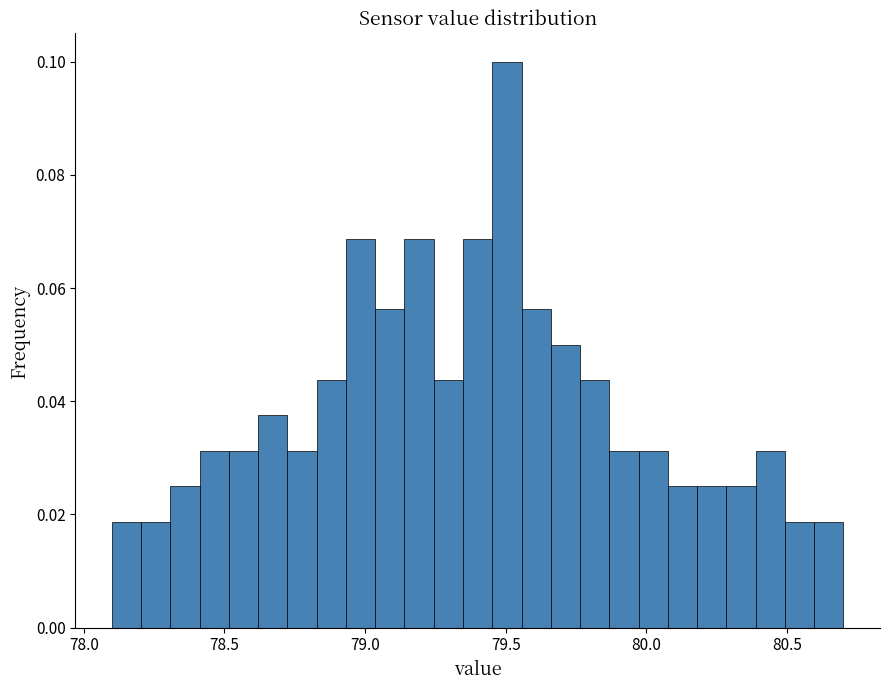

Around what value on the x-axis is the tallest bar? Give the approximate position of its centre, as read against the axis.

79.50